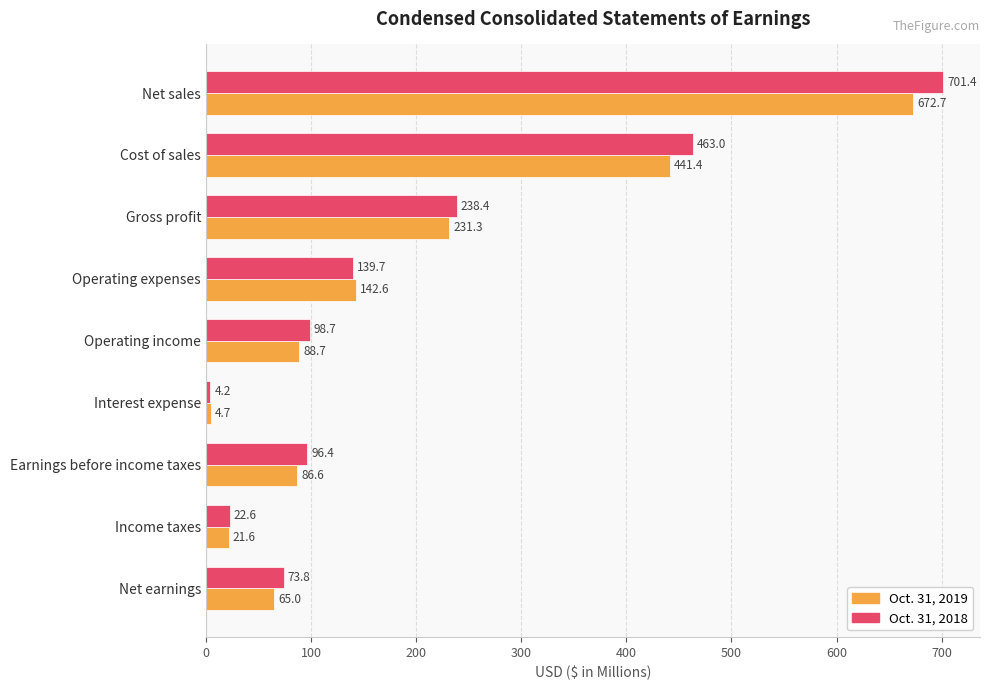

What is the spread (max minus min) of values at Net sales?

28.7